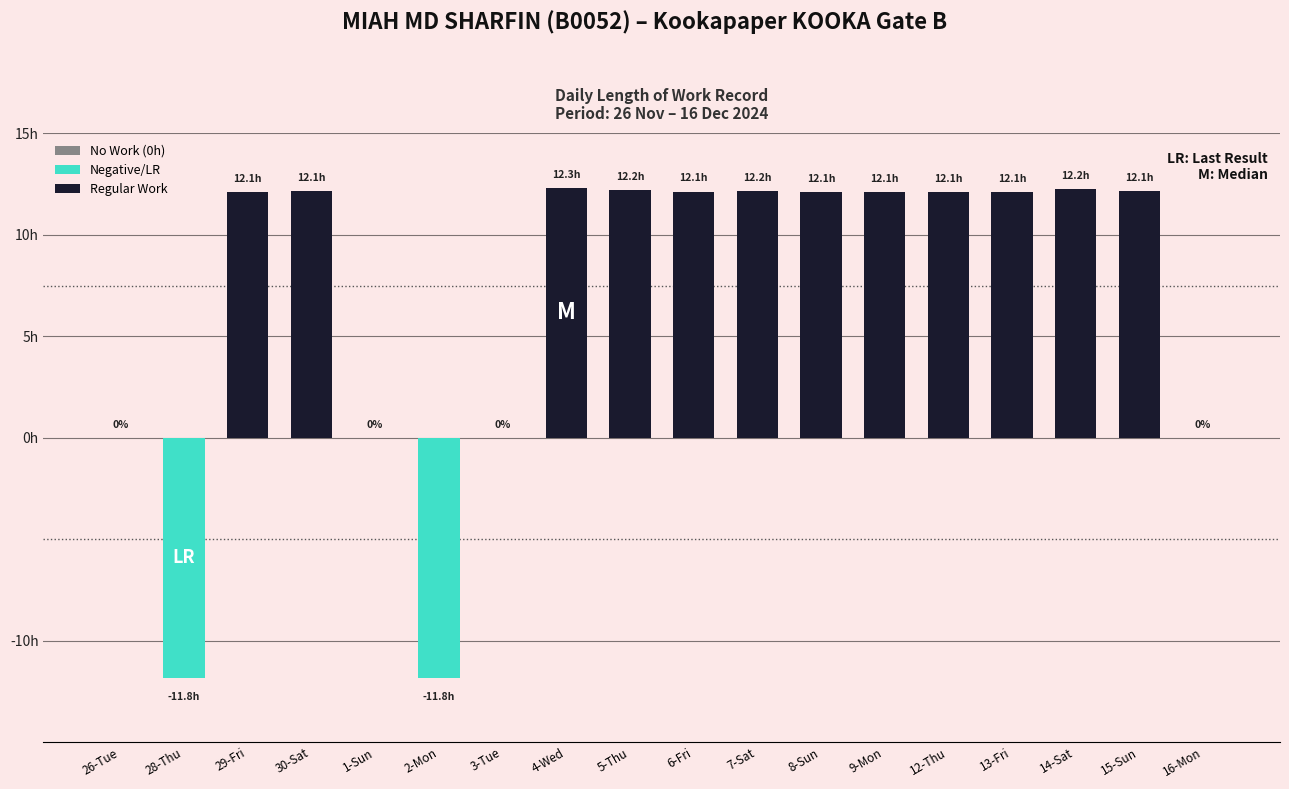

Reading right to left, extract all data points from this chart.

0.0	12.1	12.2	12.1	12.1	12.1	12.1	12.2	12.1	12.2	12.3	0.0	-11.8	0.0	12.1	12.1	-11.8	0.0